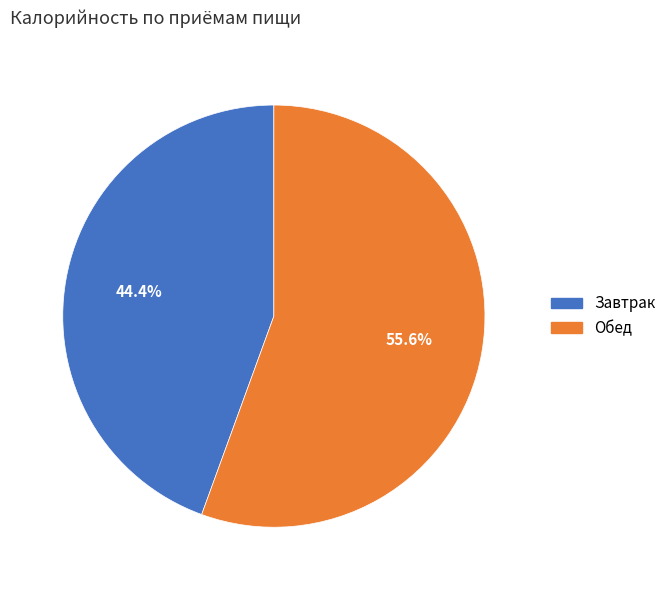

How many segments does this pie chart have?

2